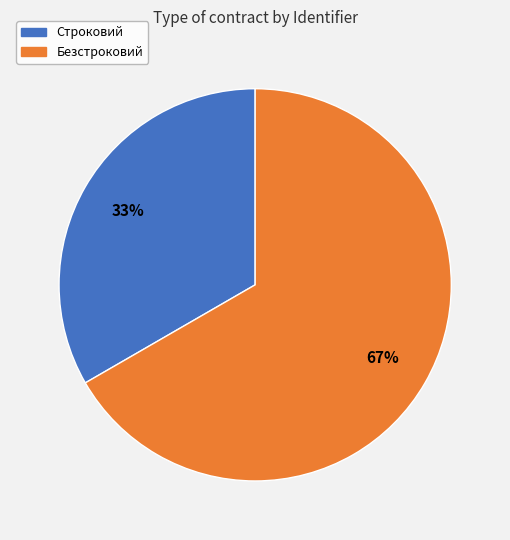

Which has a higher value, Строковий or Безстроковий?

Безстроковий